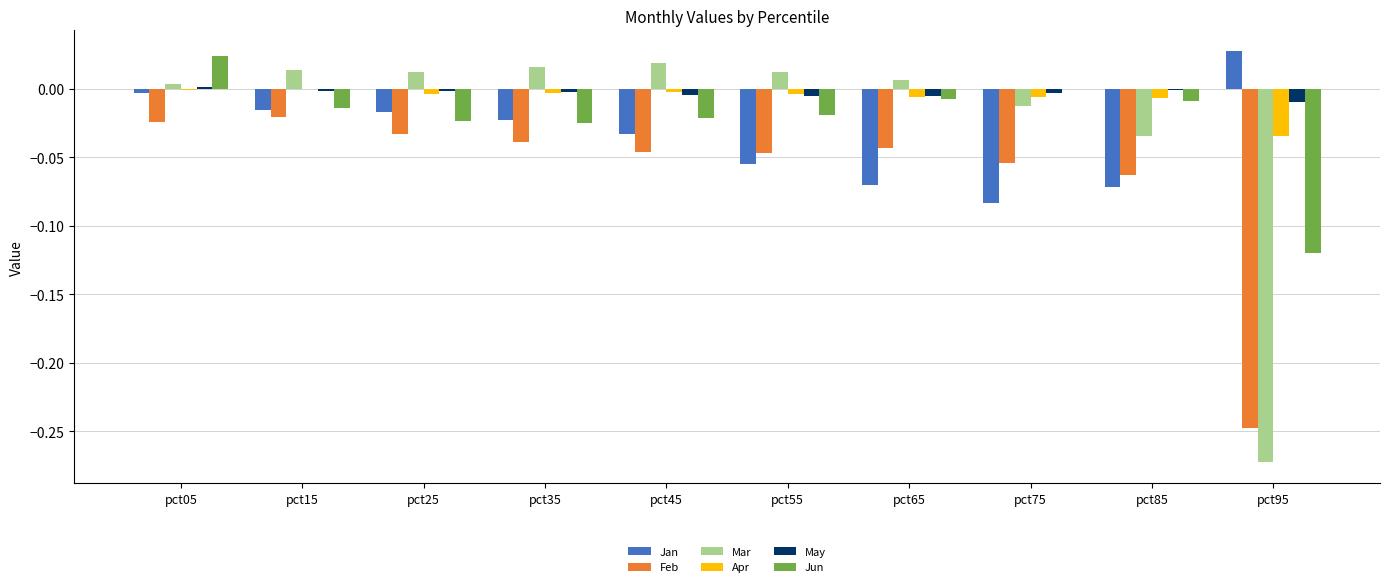

How many groups of bars are there?

10